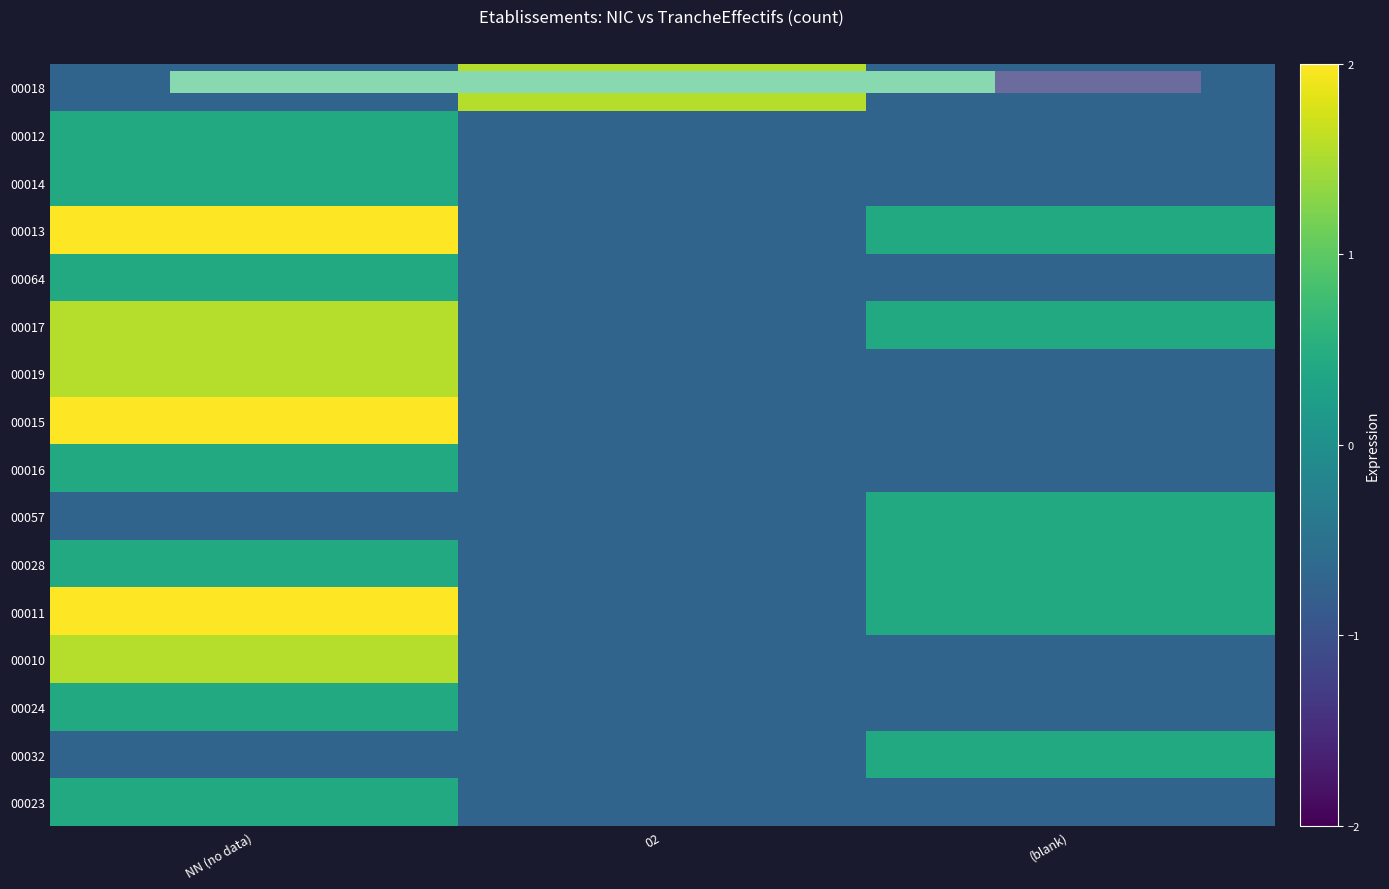

What is the greatest value displayed?

2.0